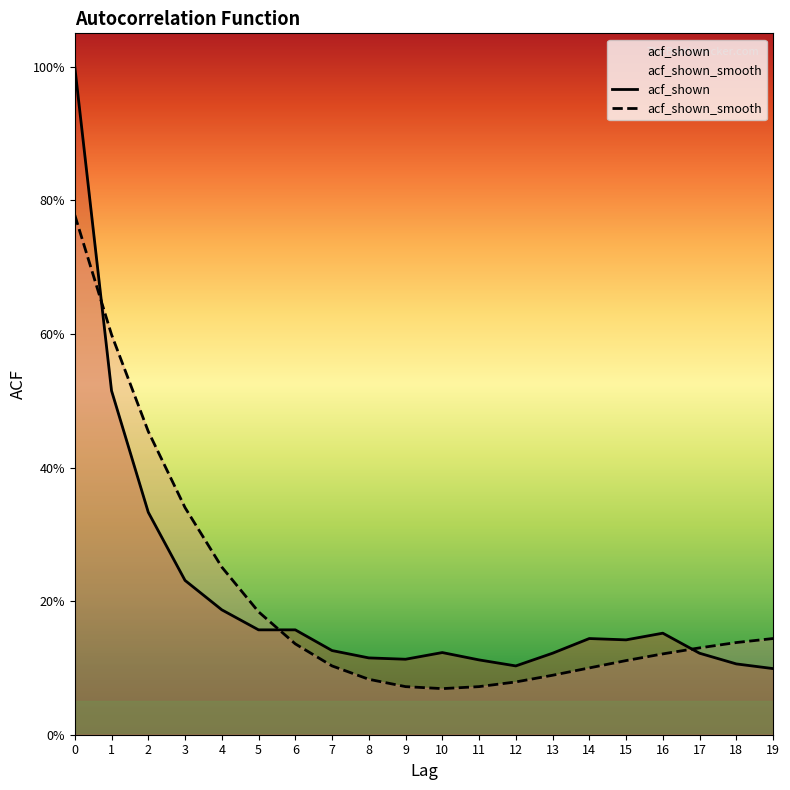

What is the value of the acf_shown_smooth point at the 4th from the left?

0.3